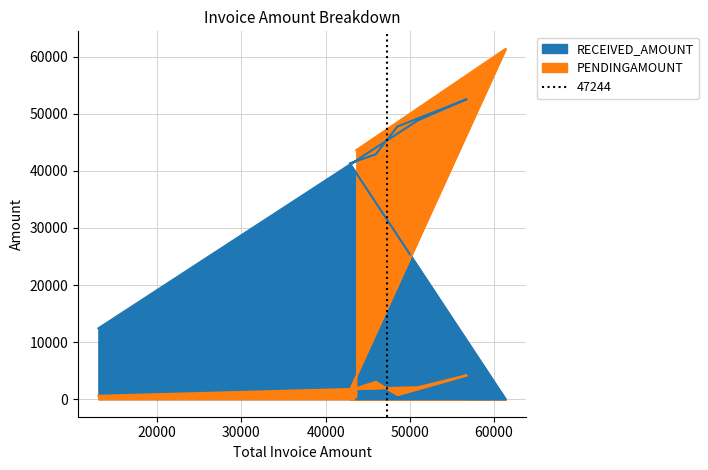

List the series in order of their overall mean, lowest first.

PENDINGAMOUNT, RECEIVED_AMOUNT